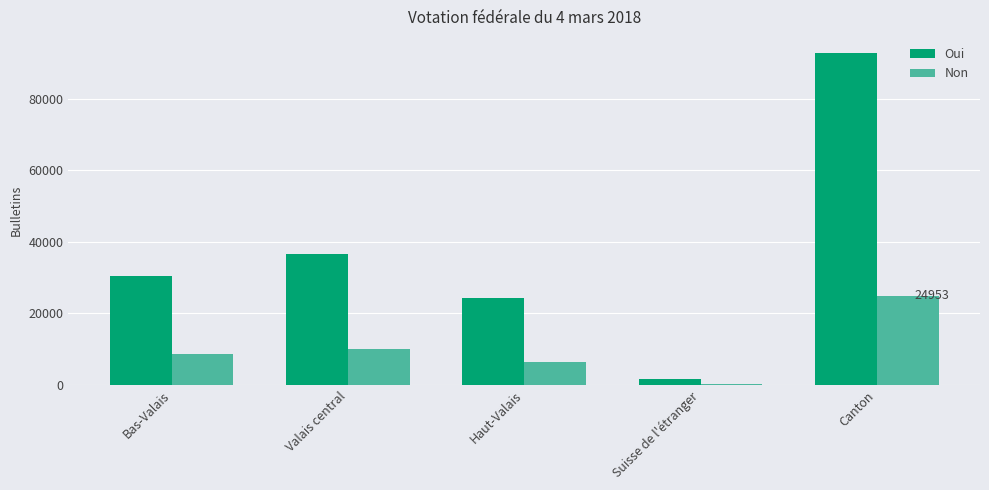

What is the sum of all Non values?

49906